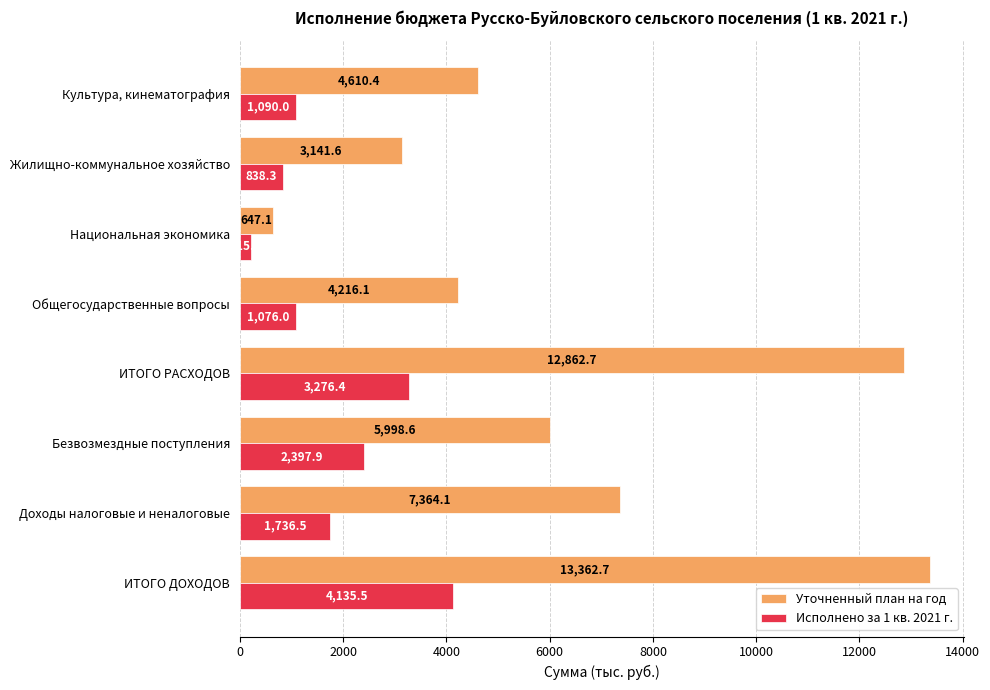

What is the approximate value of Уточненный план на год at Безвозмездные поступления?

5998.6